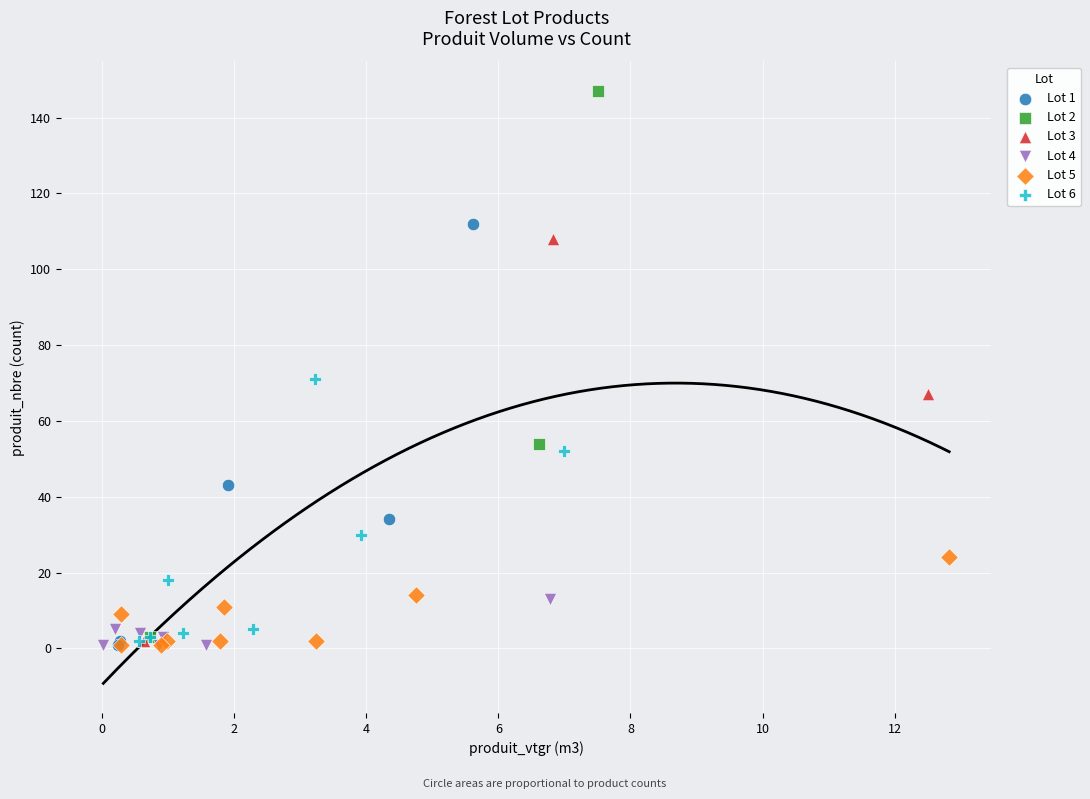

Which series has the widest spread of Y values?

Lot 2